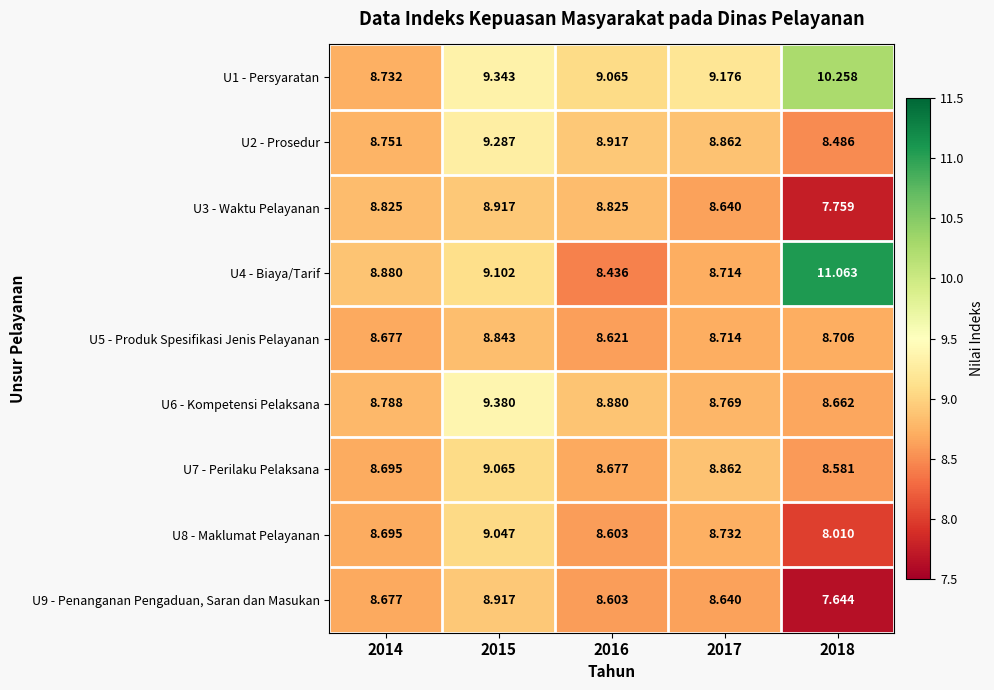

Is the value of U1 - Persyaratan at 2018 greater than the value of U3 - Waktu Pelayanan at 2017?

Yes